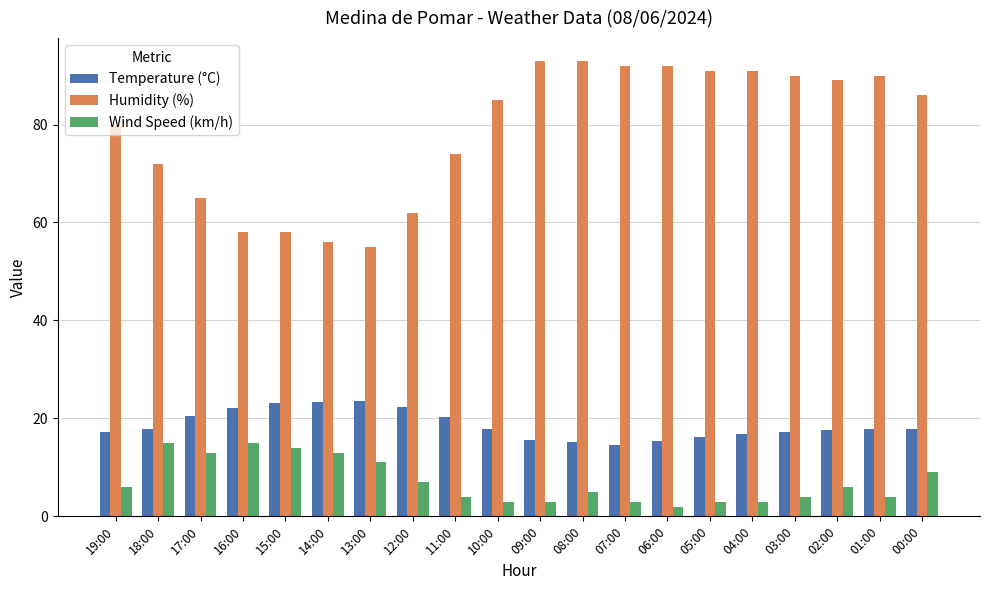

Which series has the largest range (max minus min)?

Humidity (%)